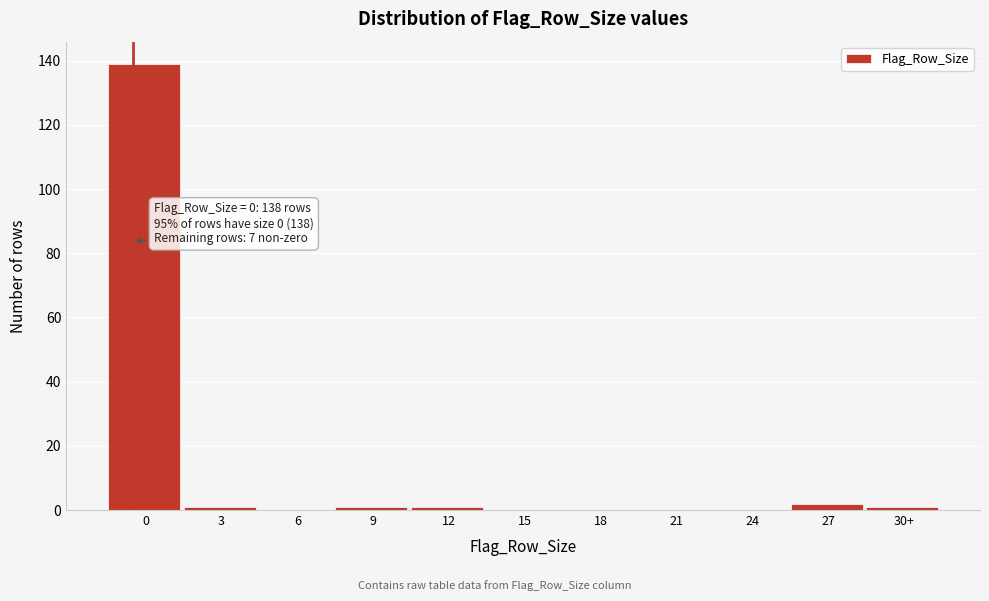

Reading left to right, extract all data points from this chart.

0=139	3=1	6=0	9=1	12=1	15=0	18=0	21=0	24=0	27=2	30+=1